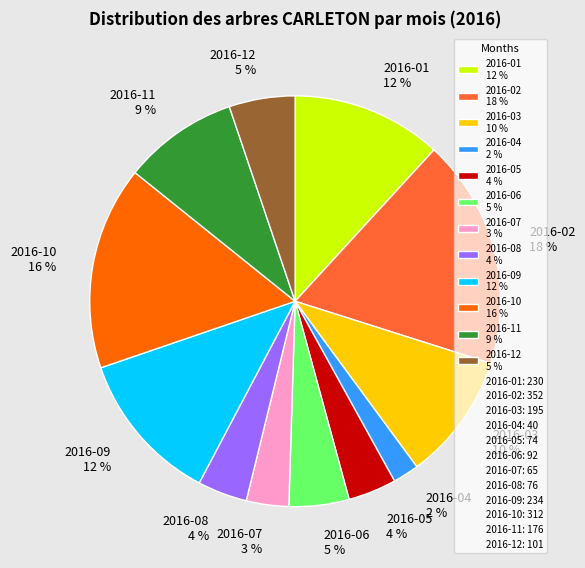

Approximately how many times larger is the value at 2016-12 5 % compared to 2016-02 18 %?

0.3